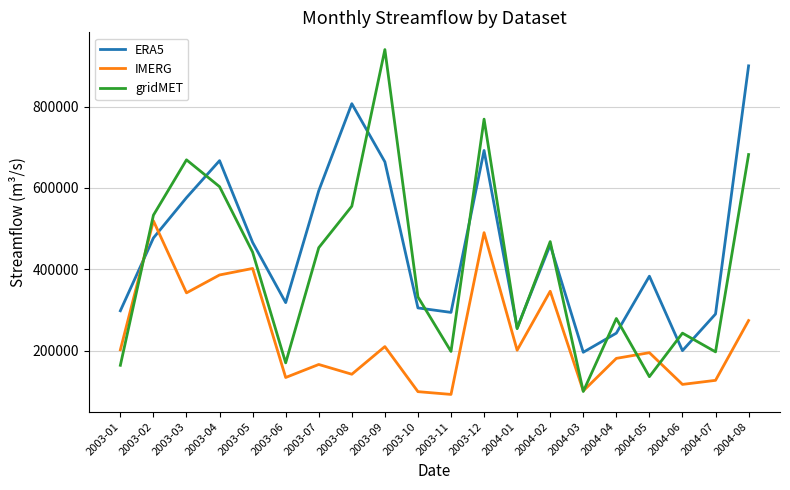

What is the maximum value shown in the chart?

940000